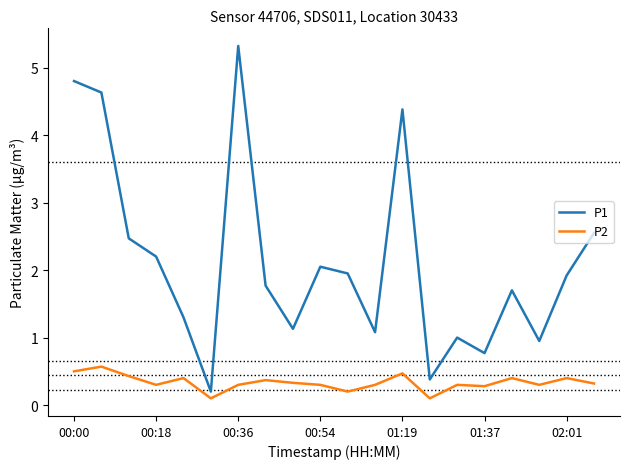

Which series has the largest range (max minus min)?

P1